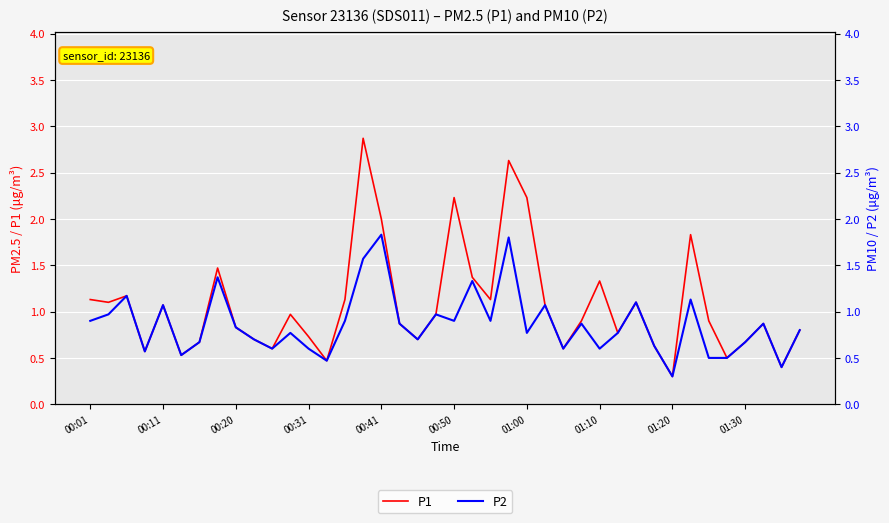

At 01:30, list the series in order from smallest to largest.

P1, P2